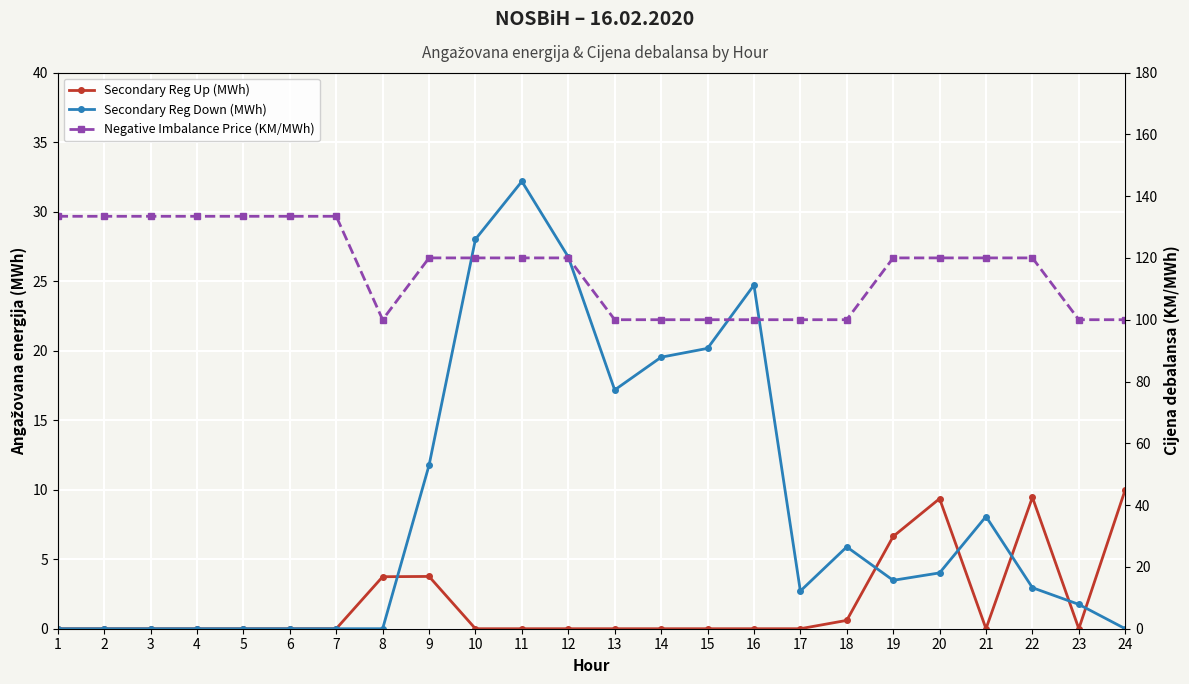

Between 0 and 23, which series saw the biggest shift?

Negative Imbalance Price (KM/MWh)